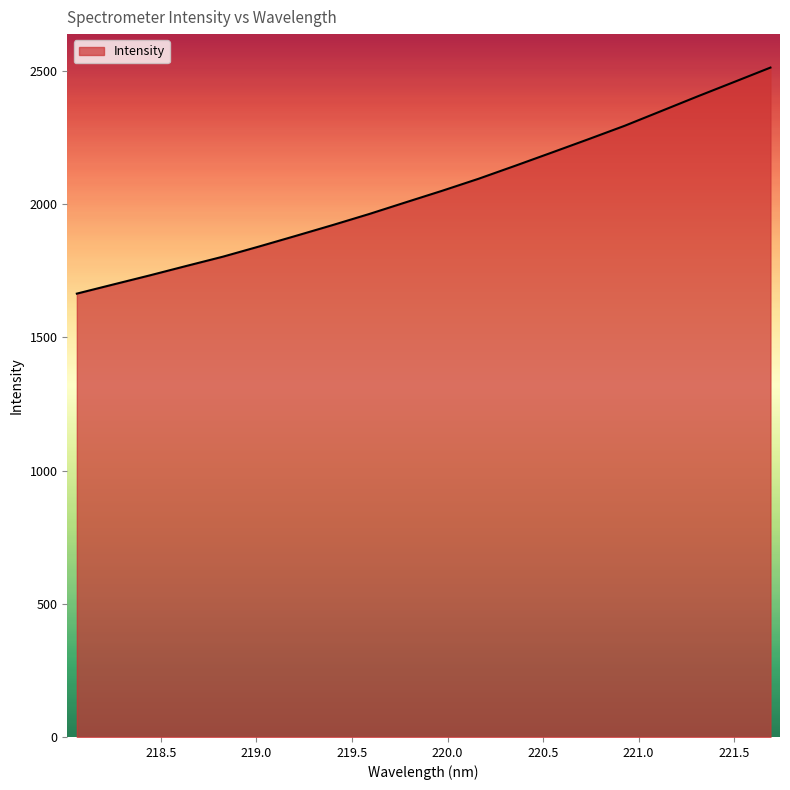

What is the maximum value shown in the chart?

2512.1